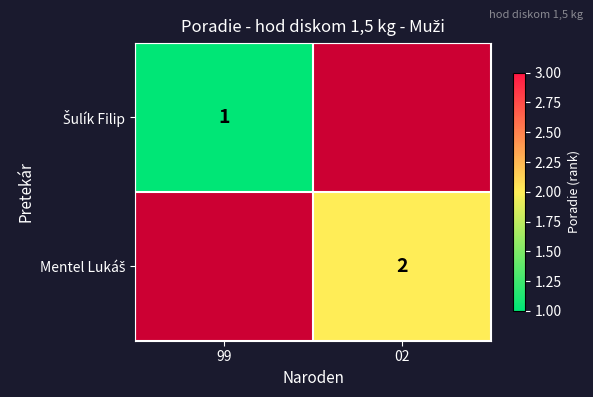

Rank the categories by Šulík Filip value from highest to lowest.

99, 02